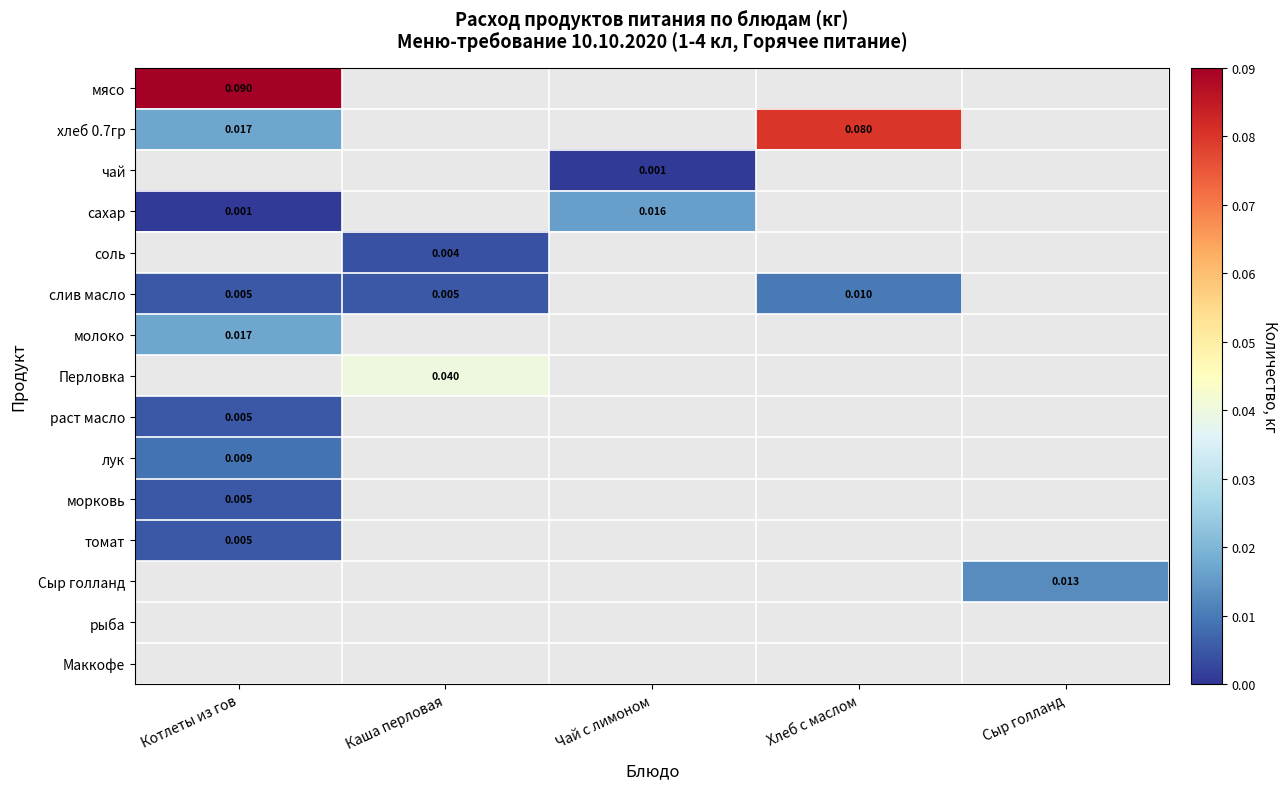

At which label is молоко closest to 0?

Котлеты из гов